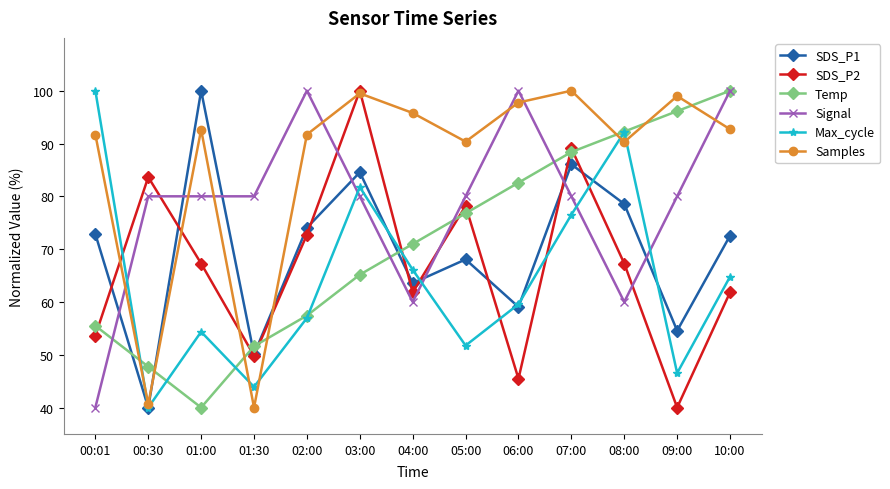

What is the minimum value shown in the chart?

40.0